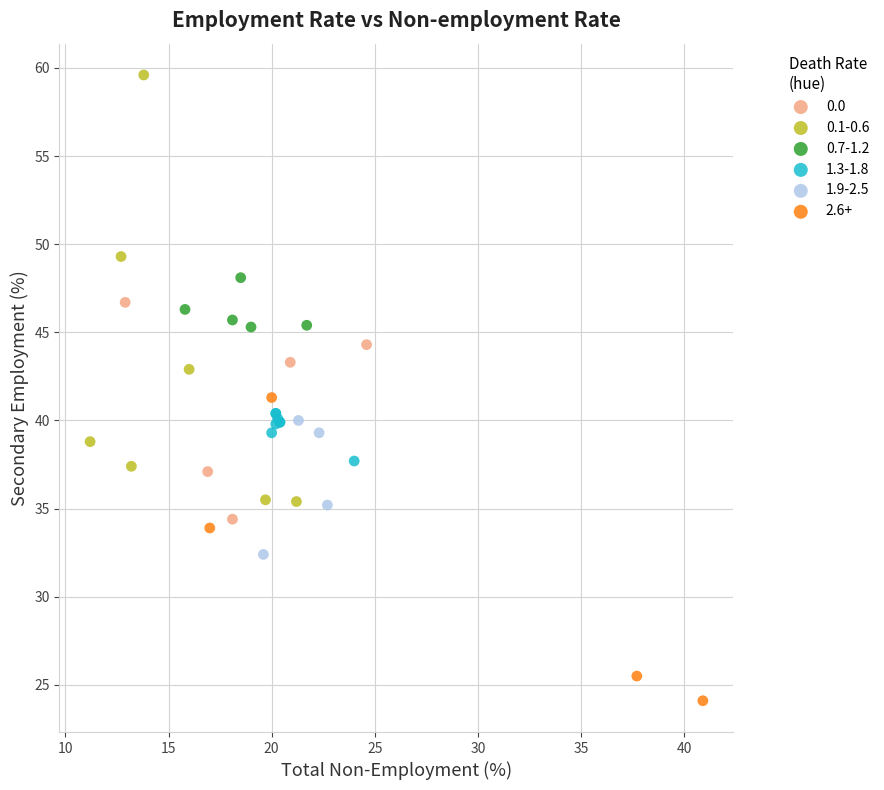

Which series contains the highest Y value?

0.1-0.6